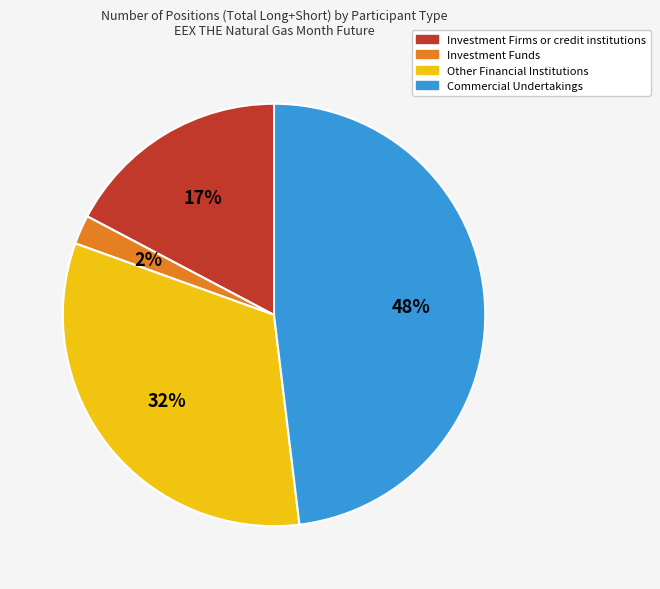

Between Commercial Undertakings and Investment Firms or credit institutions, which is larger?

Commercial Undertakings